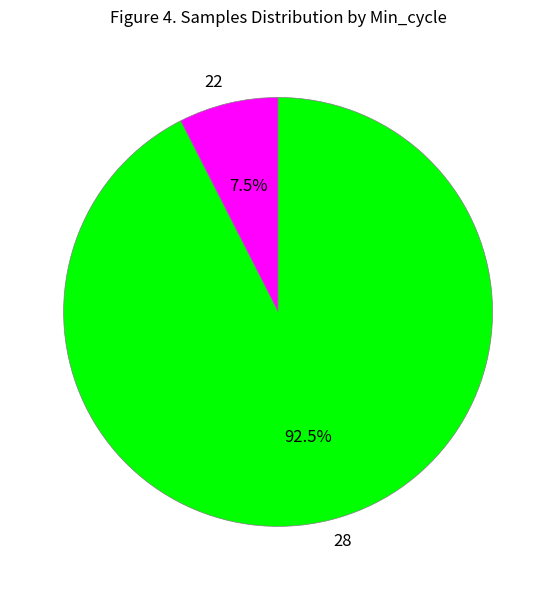

What percentage is NOT represented by 28?

7.5%